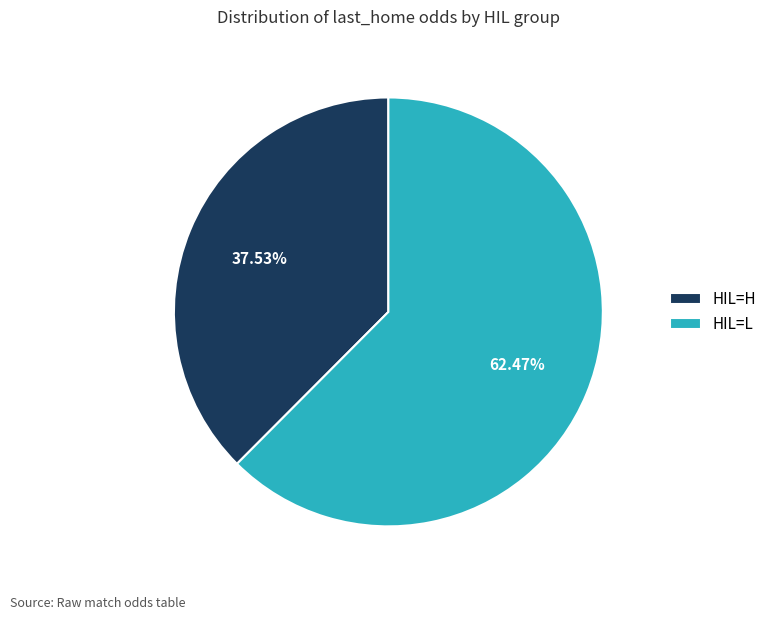

To the nearest percent, what is the average slice percentage?

50%